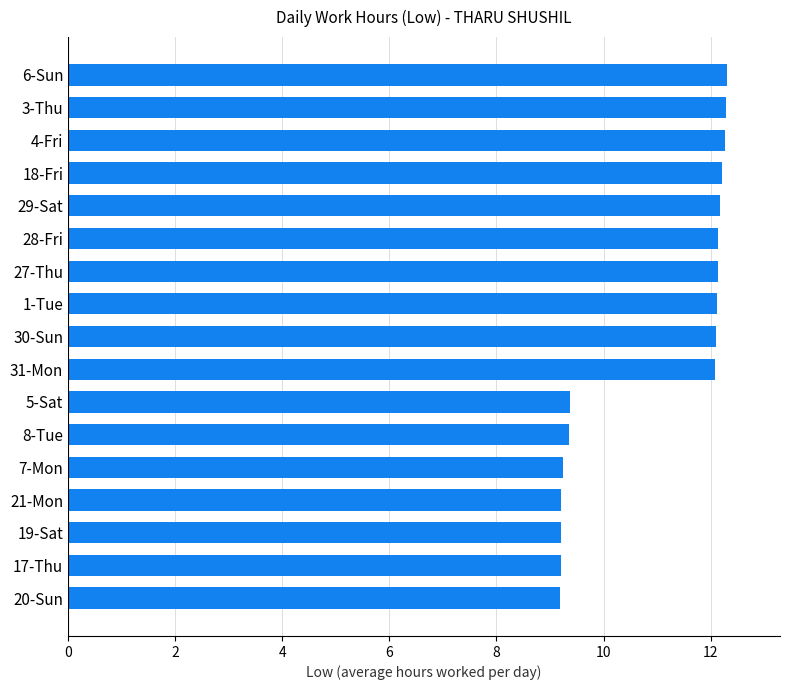

What is the average value?

11.0